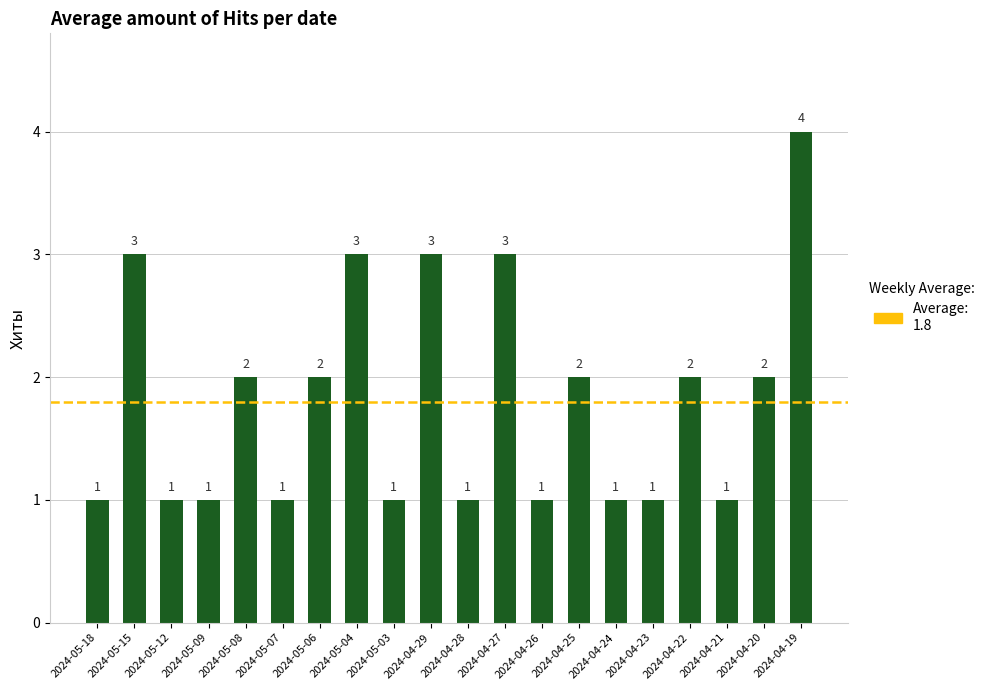

Count the values in the range 1 to 3.

19